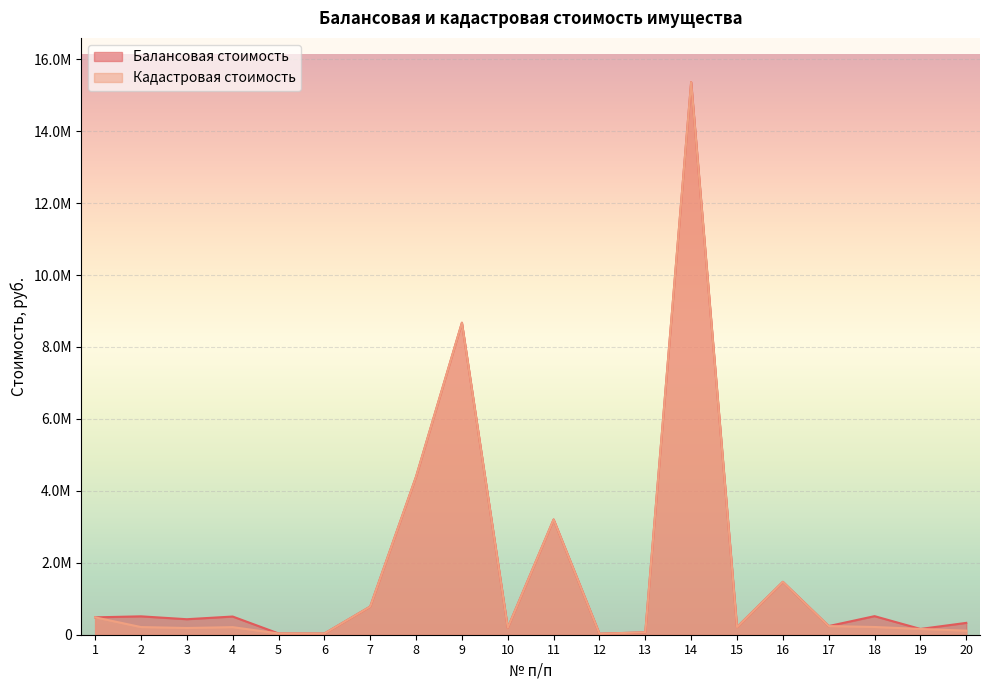

True or false: Балансовая стоимость and Кадастровая стоимость intersect in this chart.

False